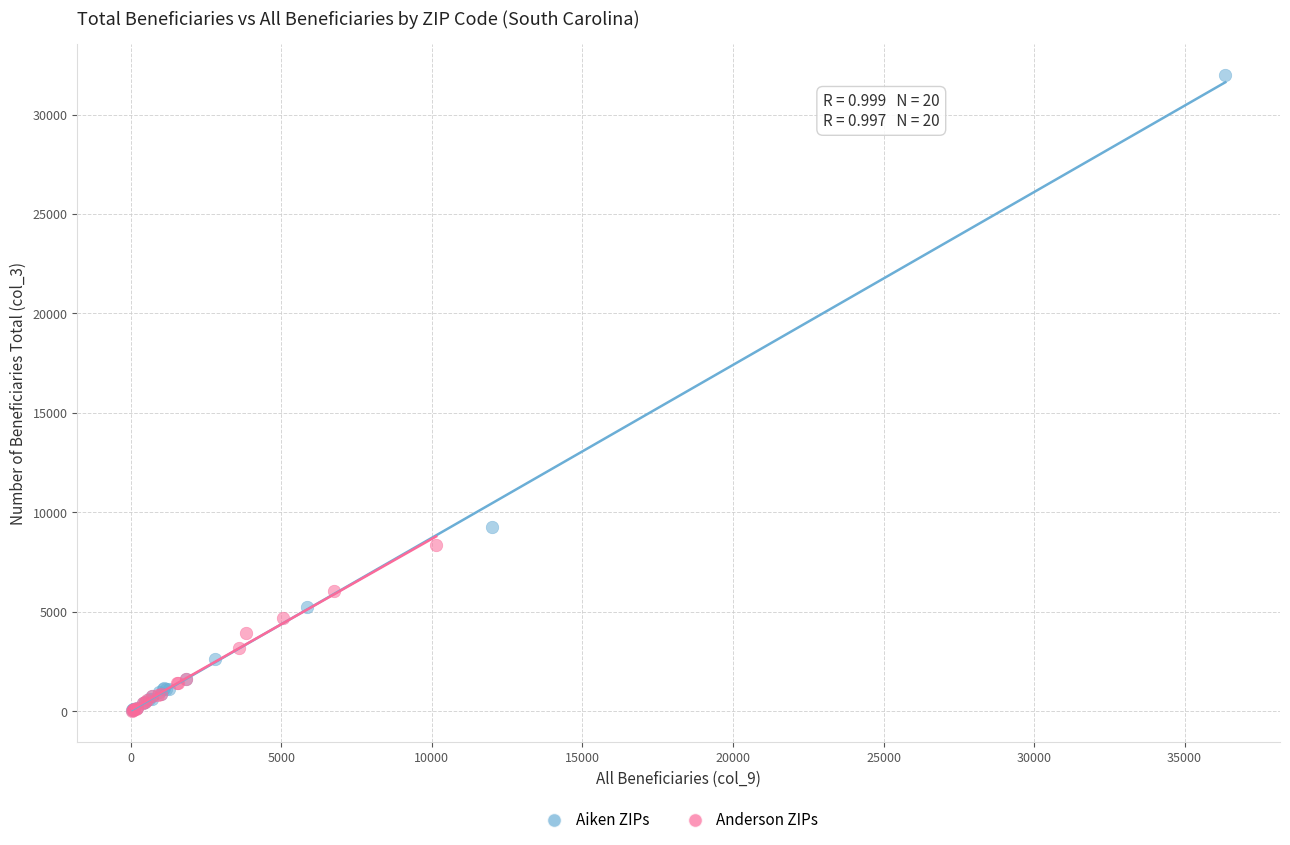

Which series has the widest spread of Y values?

Aiken ZIPs